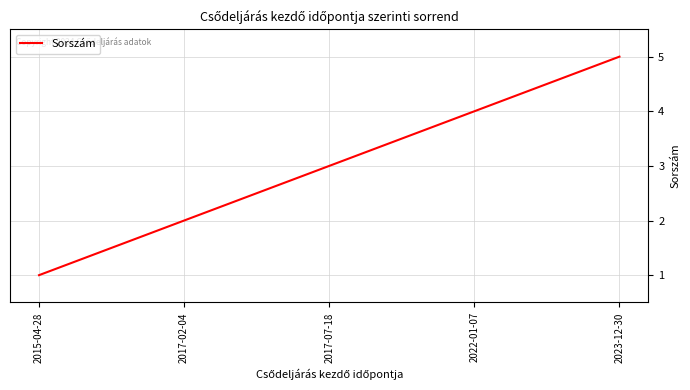

The chart shows a value of 1 at 2015-04-28. True or false?

True